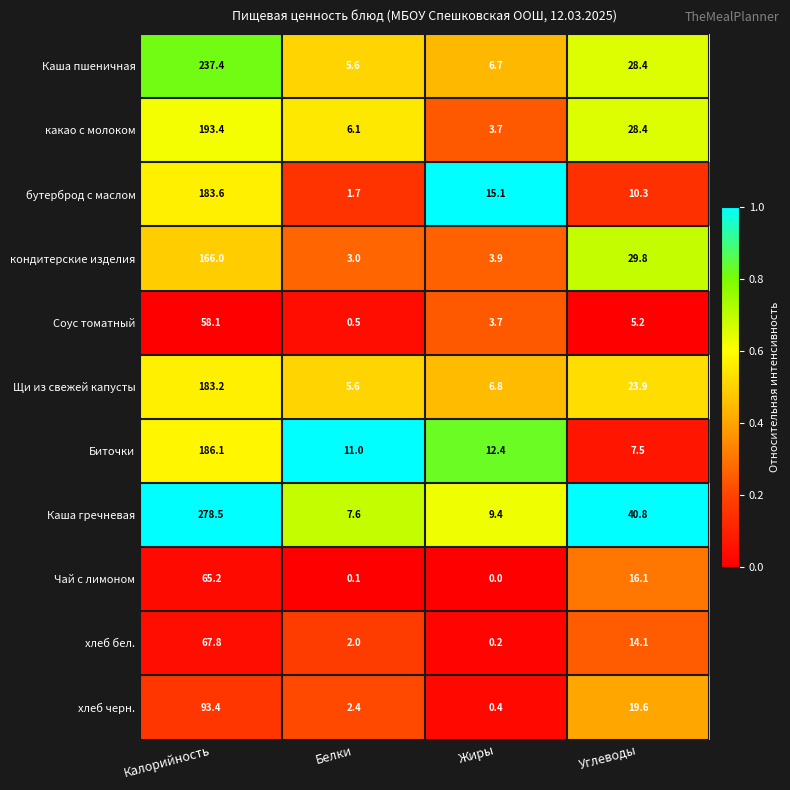

What is the difference between the кондитерские изделия values at Жиры and Калорийность?

162.1